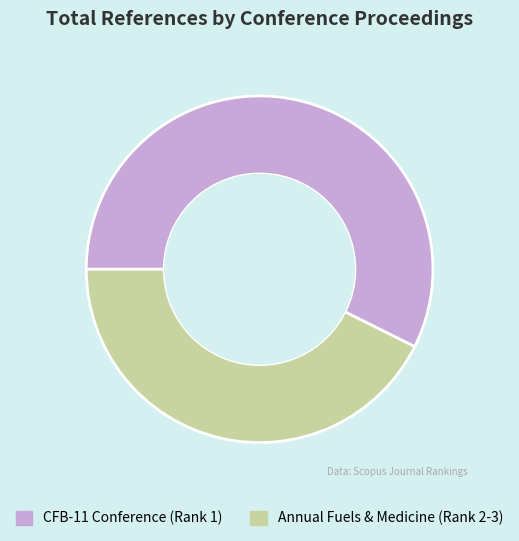

Combined, do Annual Fuels & Medicine (Rank 2-3) and CFB-11 Conference (Rank 1) account for over 50%?

Yes